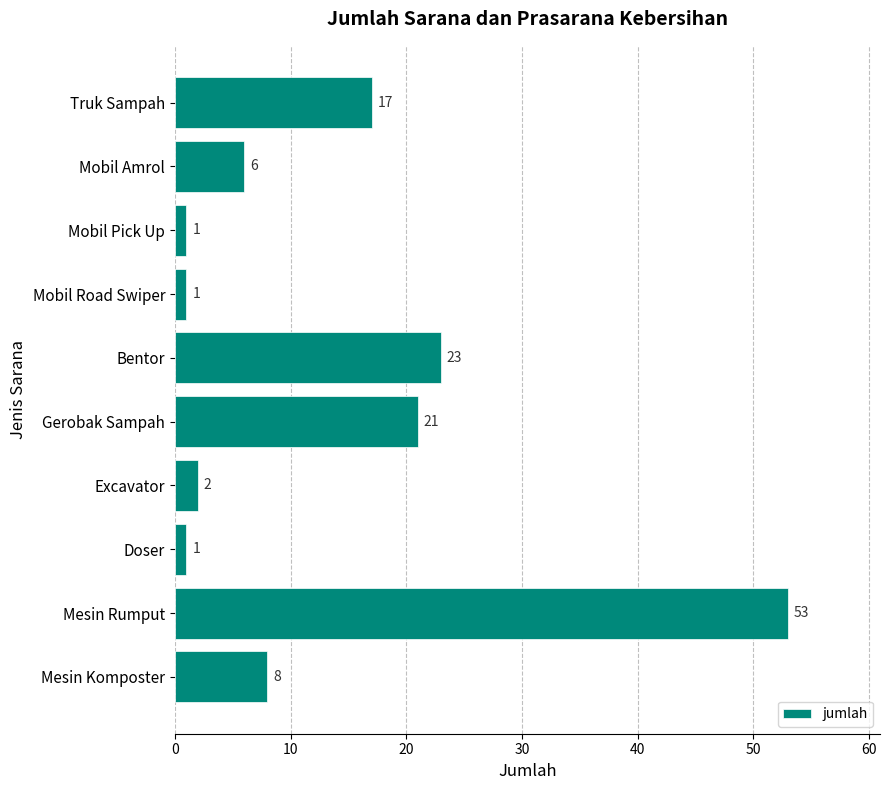

What is the difference between the maximum and minimum values?

52